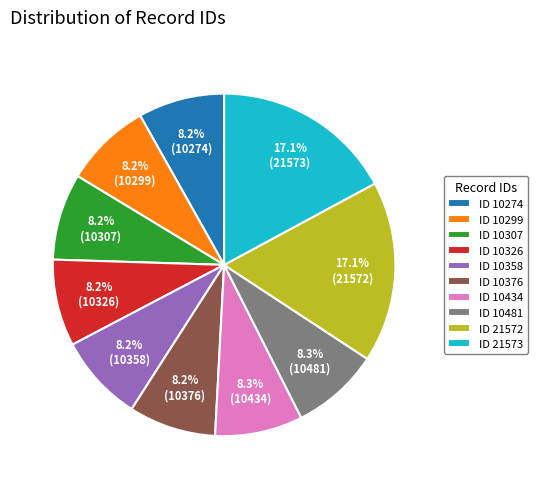

How many slices are in this pie chart?

10